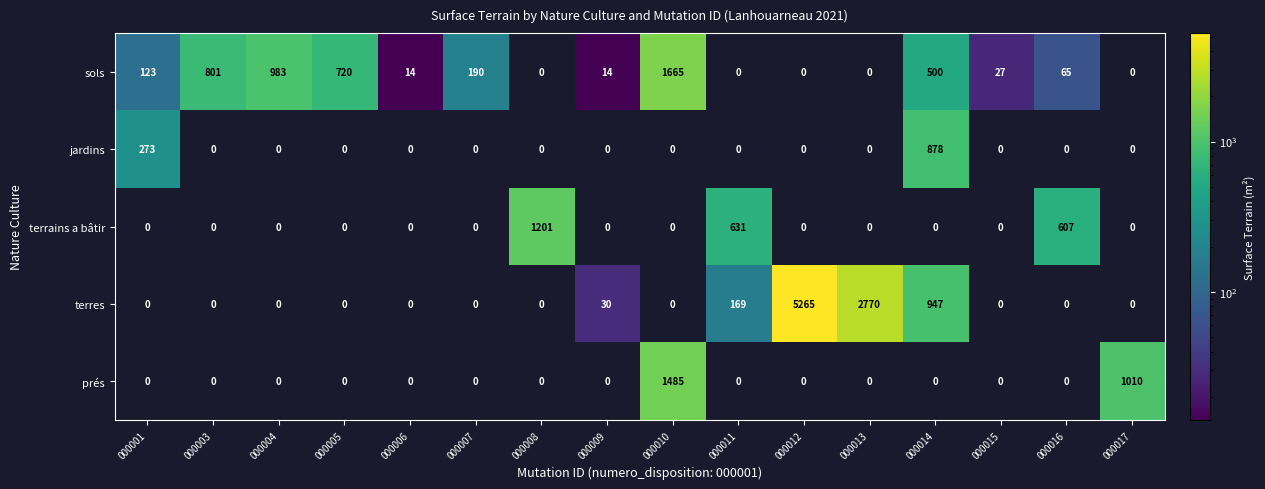

List the series in order of their peak value, lowest first.

jardins, terrains a bâtir, prés, sols, terres